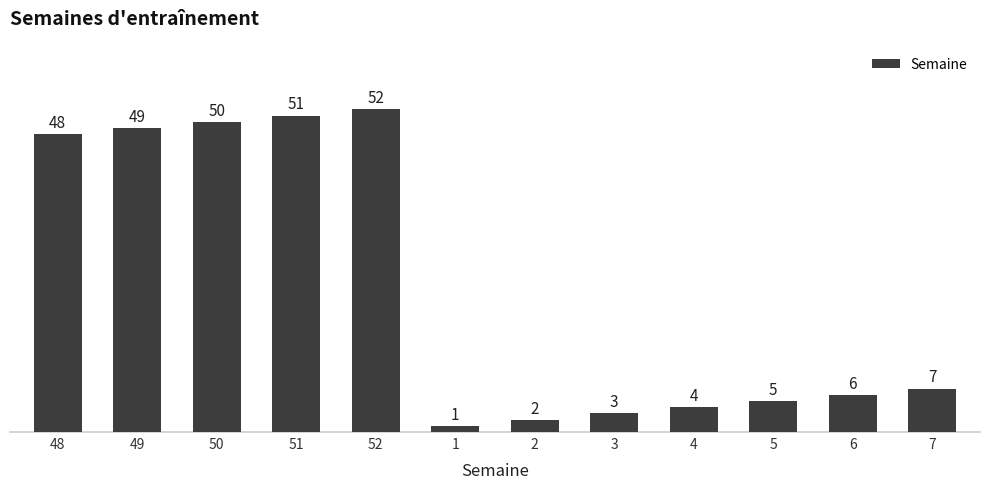

Reading left to right, what are all the values shown in this chart?

48	49	50	51	52	1	2	3	4	5	6	7